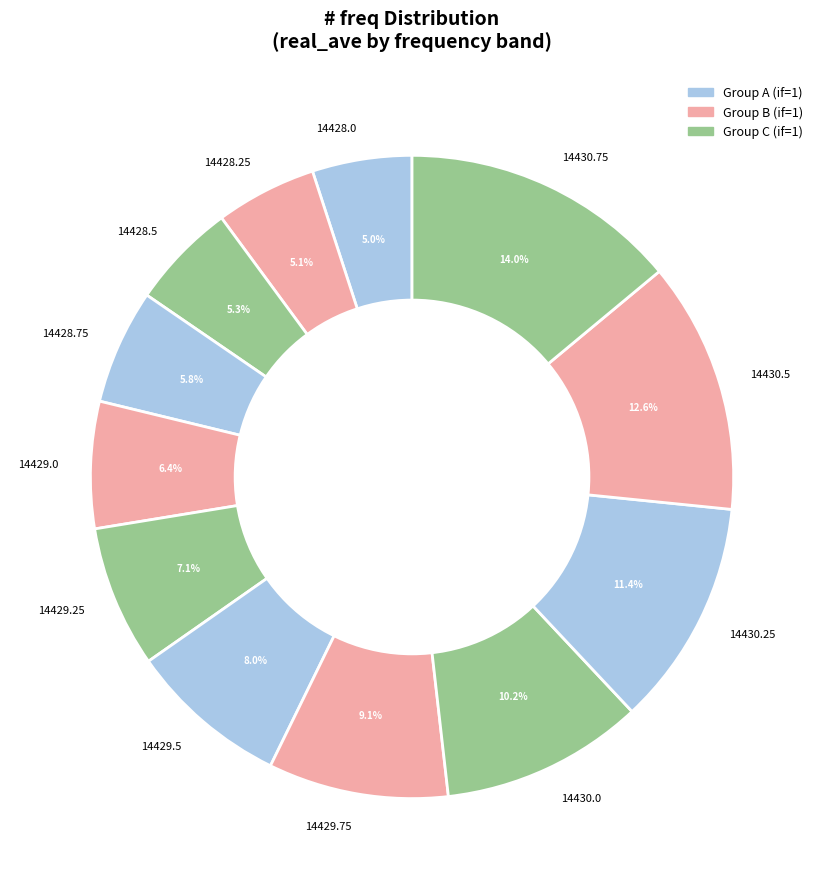

Combined, do 14428.25 and 14430.75 account for over 50%?

No